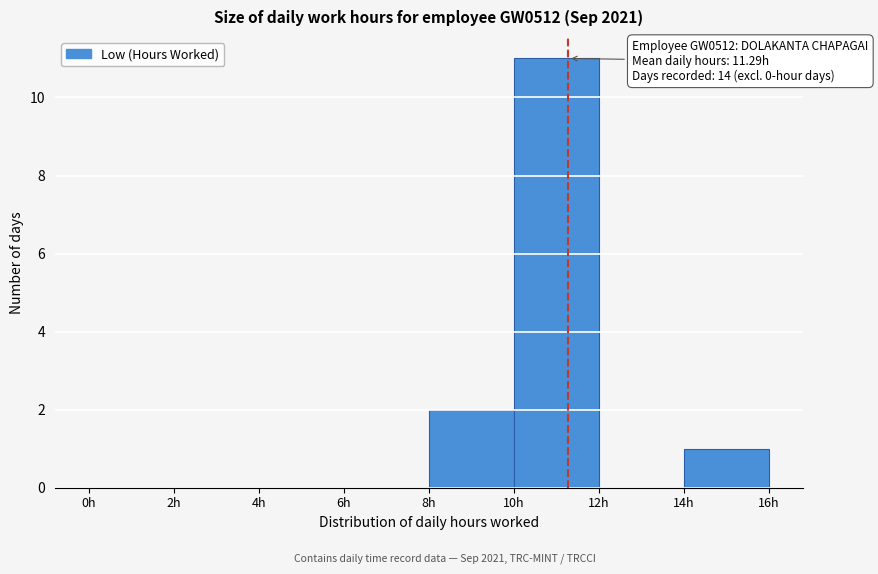

Over which range of the x-axis is the bar tallest?

10 to 12